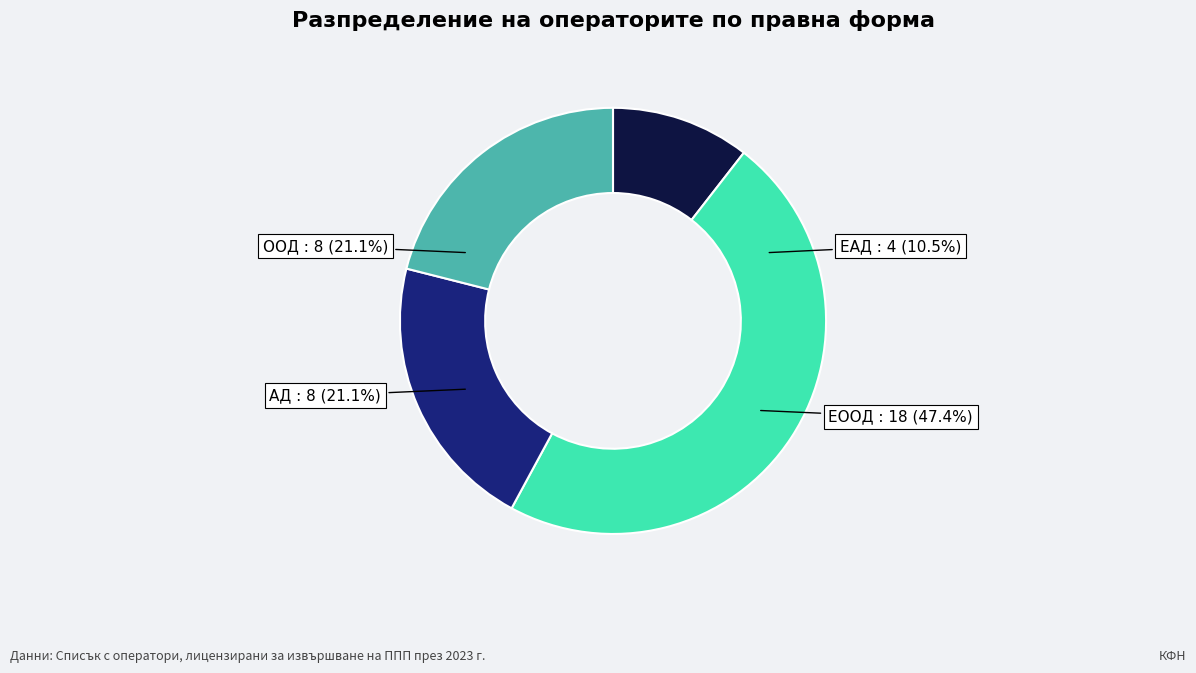

How many segments does this pie chart have?

4